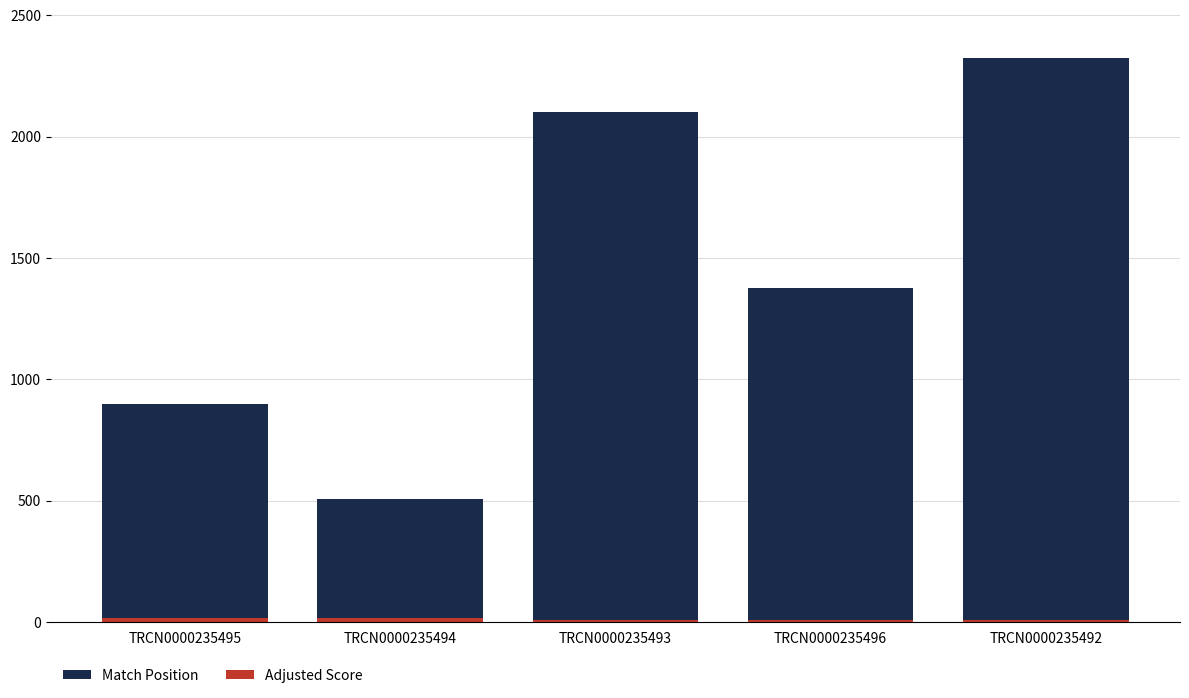

Reading right to left, transcribe all the data shown in this chart.

Match Position: 2324.0	1378.0	2102.0	506.0	900.0
Adjusted Score: 9.2	9.2	9.2	18.5	18.5